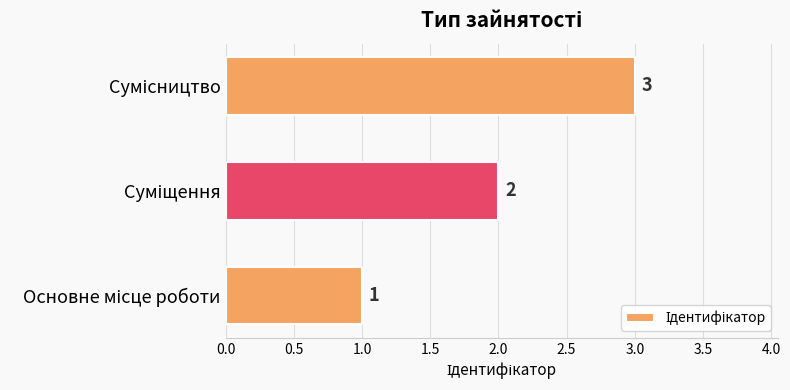

Count the values in the range 1 to 3.

3